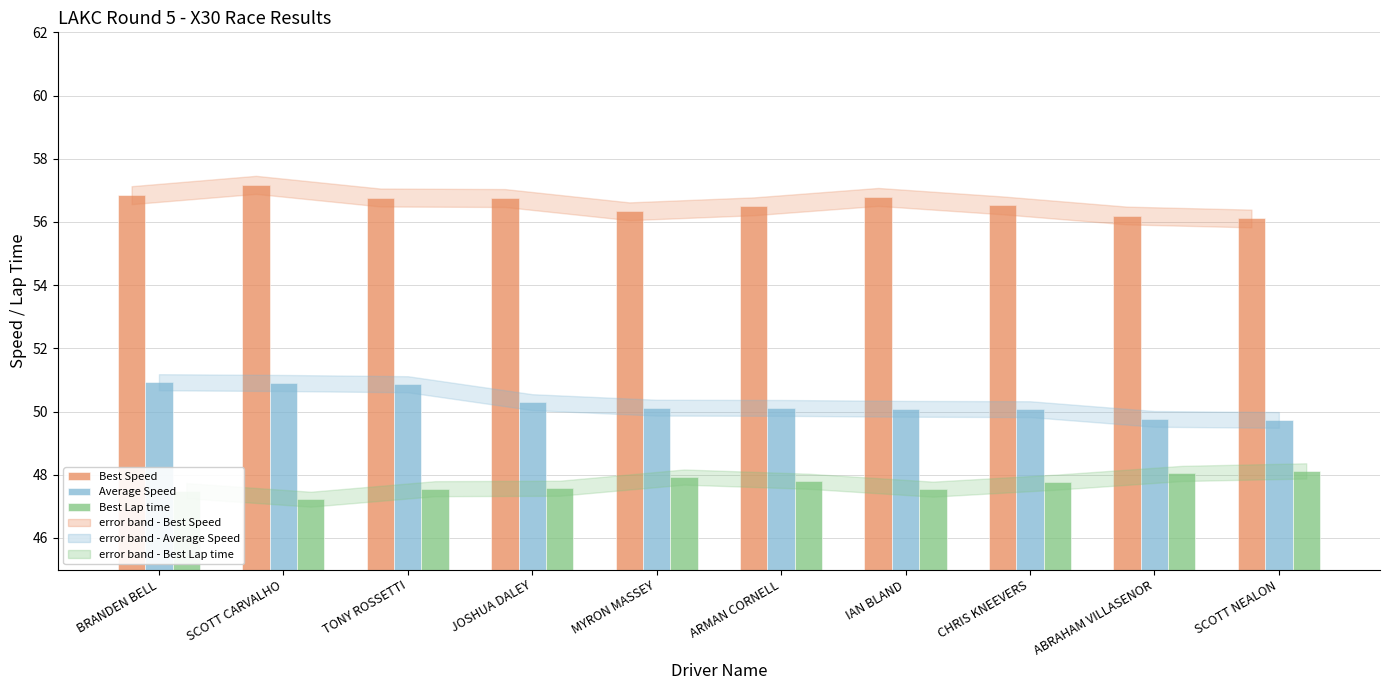

What is the difference between the Average Speed values at SCOTT NEALON and BRANDEN BELL?

1.2